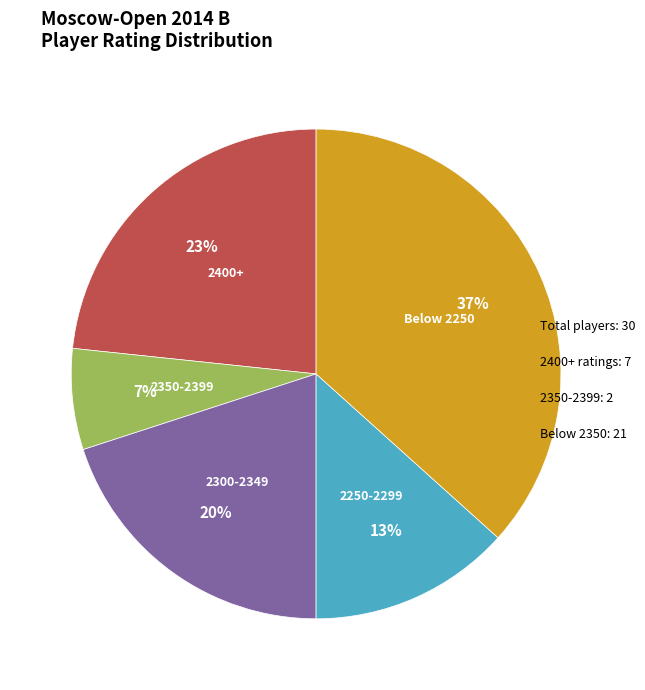

Is there a majority slice in this chart?

No